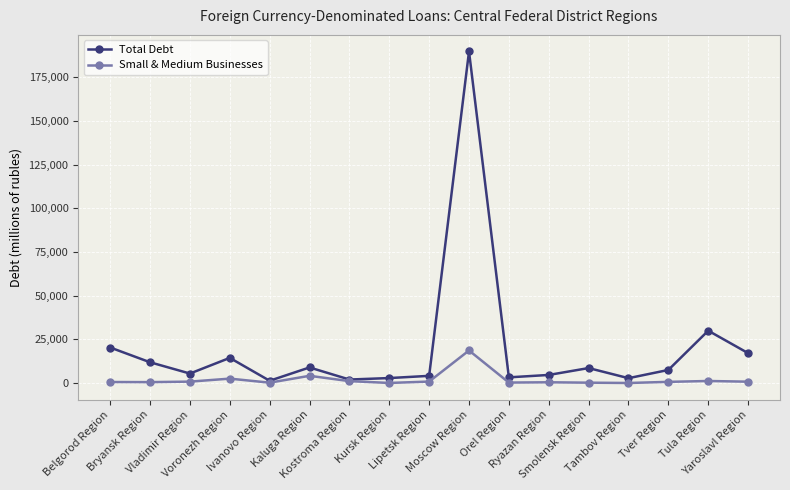

What position from the left is Kaluga Region?

6